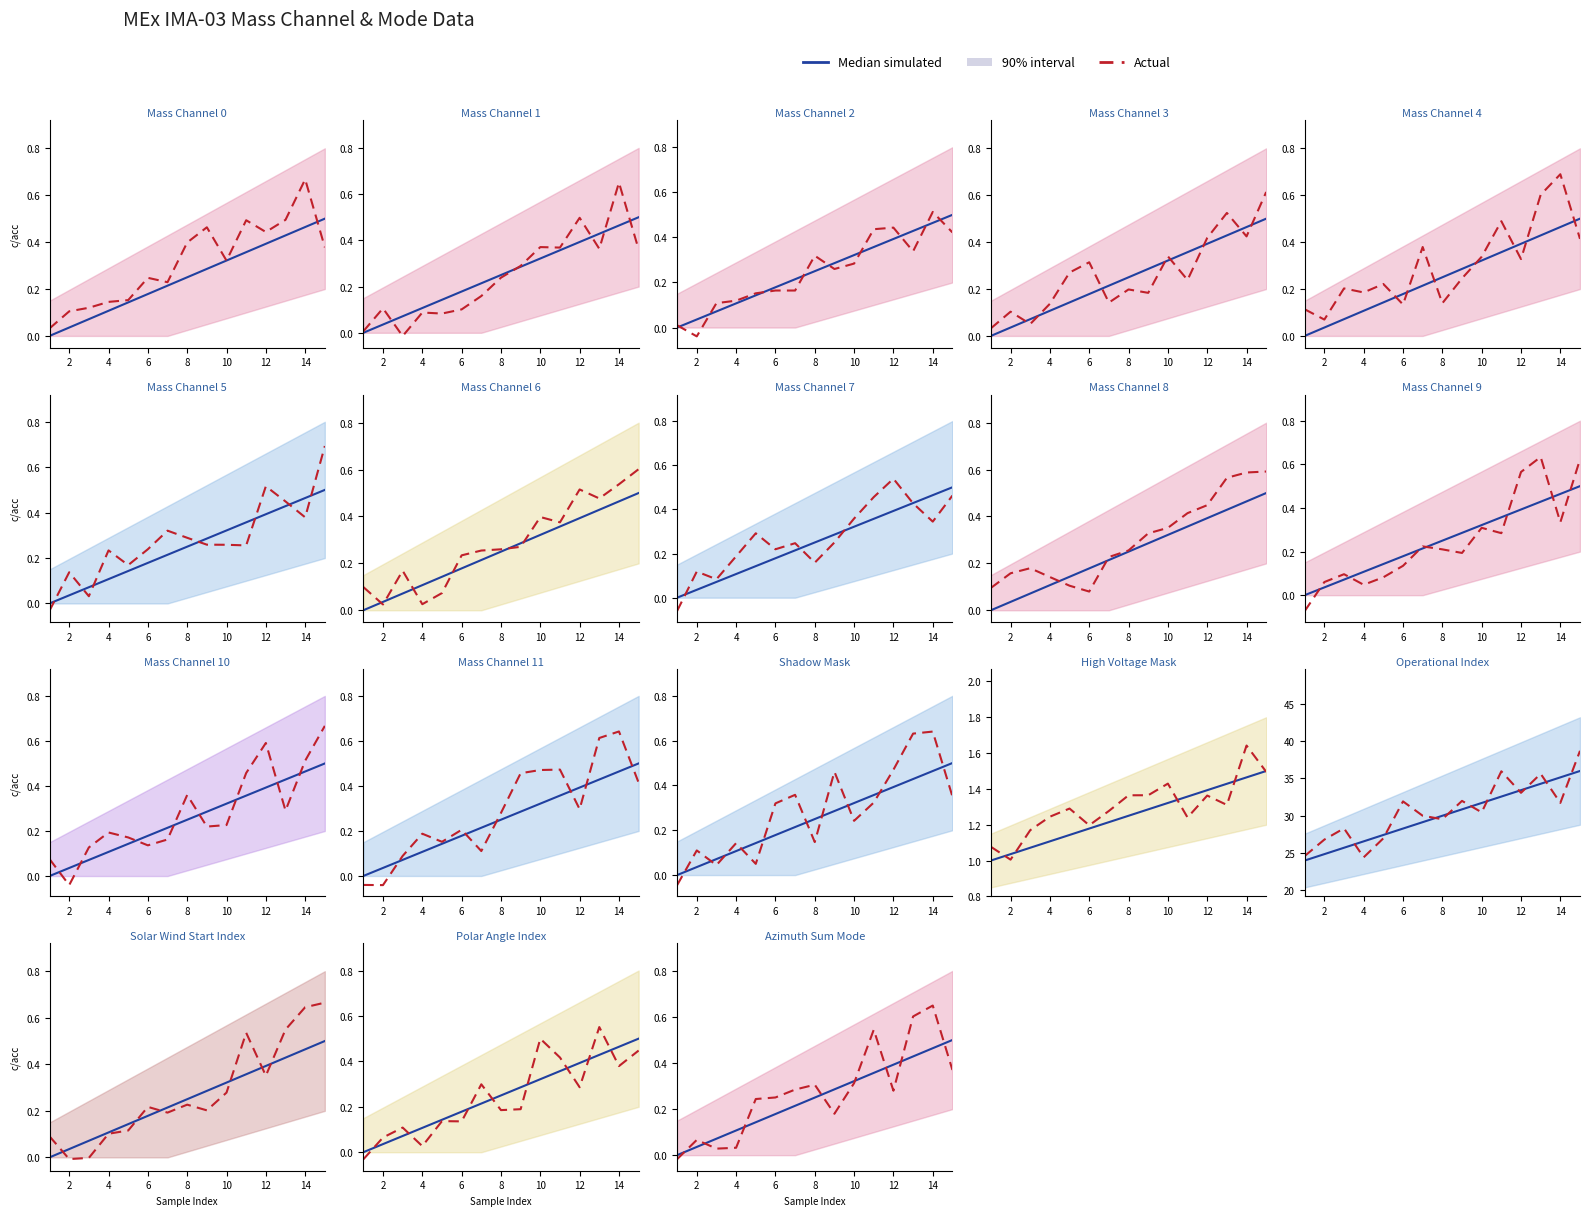

What is the average value of the Median simulated series?

0.2